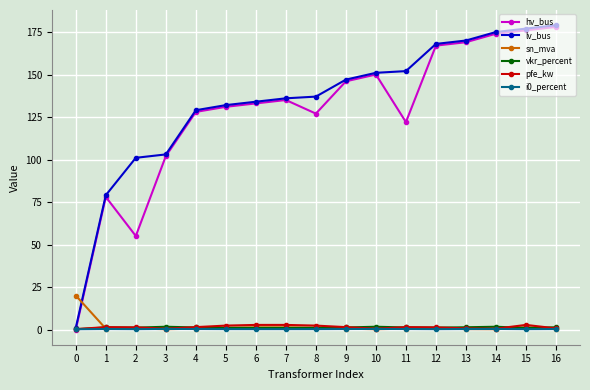

What is the average value of the hv_bus series?

127.7